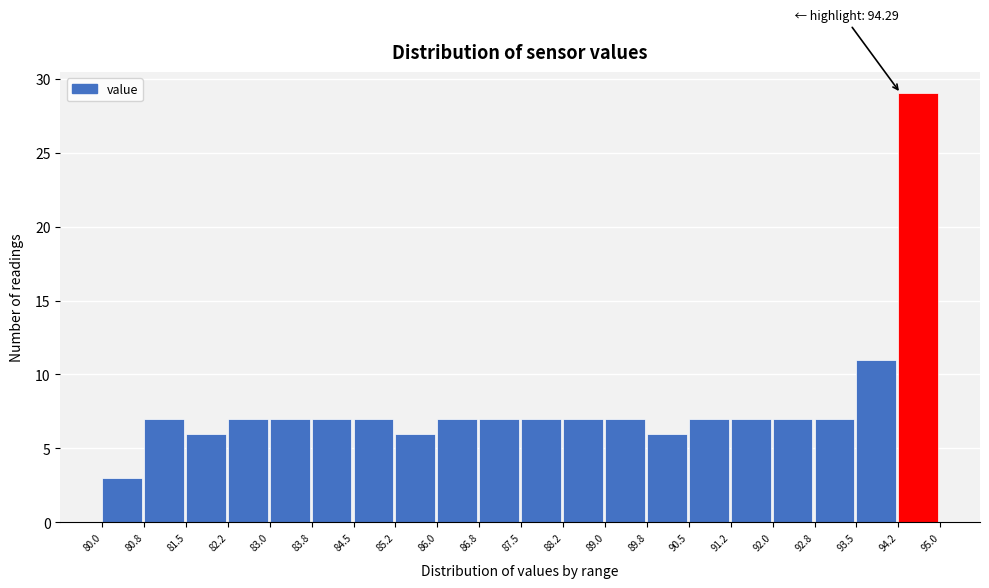

Which range on the x-axis has the tallest bar?

94.2 to 95.0